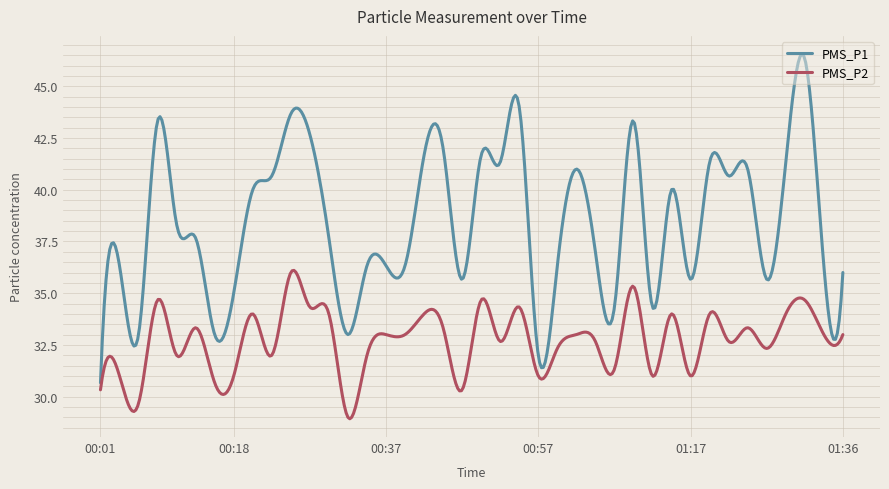

What is the difference between the maximum and minimum values in the PMS_P2 series?

7.2